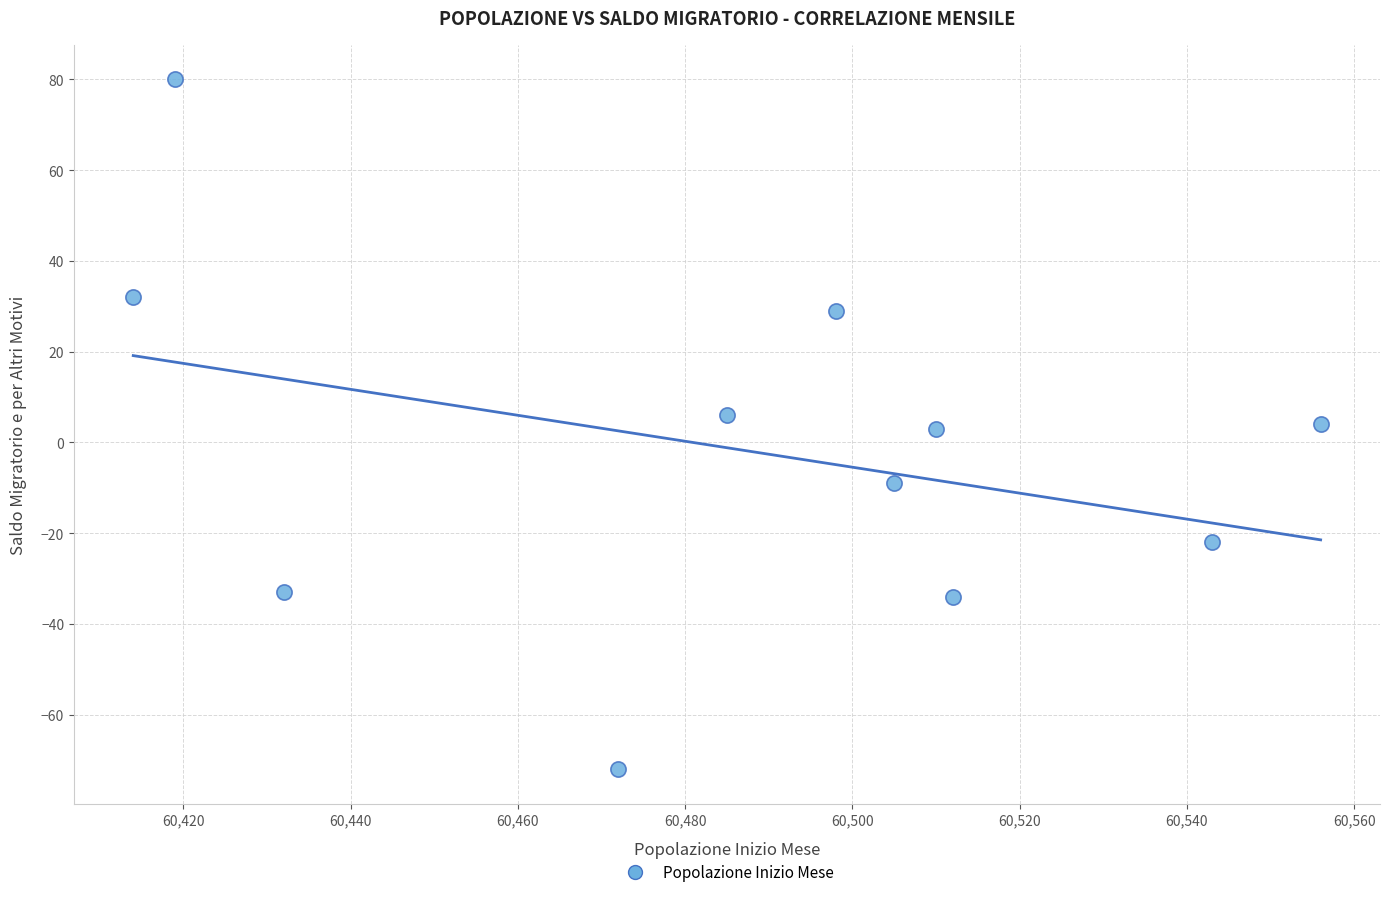

What is the range of X values (max minus min)?

142